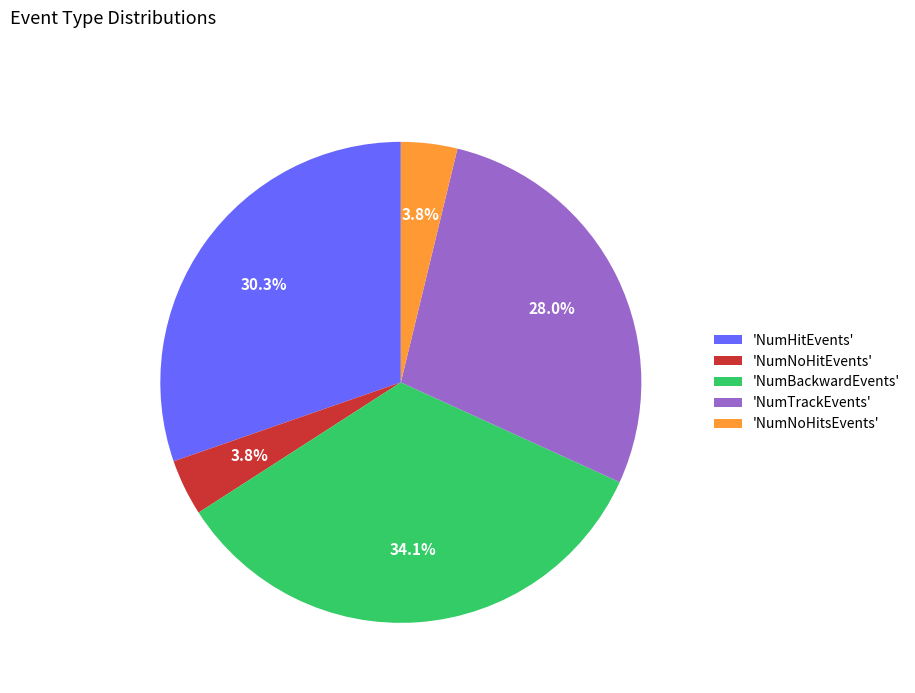

Does any single category account for the majority?

No